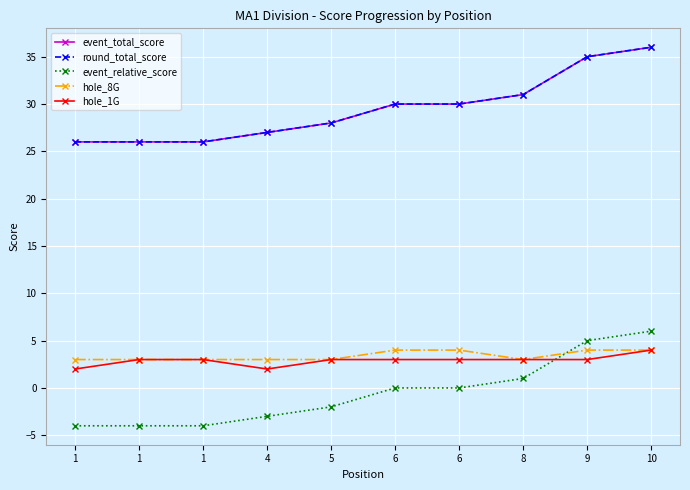

Reading right to left, what are all the values shown in this chart?

event_total_score: 36	35	31	30	30	28	27	26	26	26
round_total_score: 36	35	31	30	30	28	27	26	26	26
event_relative_score: 6	5	1	0	0	-2	-3	-4	-4	-4
hole_8G: 4	4	3	4	4	3	3	3	3	3
hole_1G: 4	3	3	3	3	3	2	3	3	2